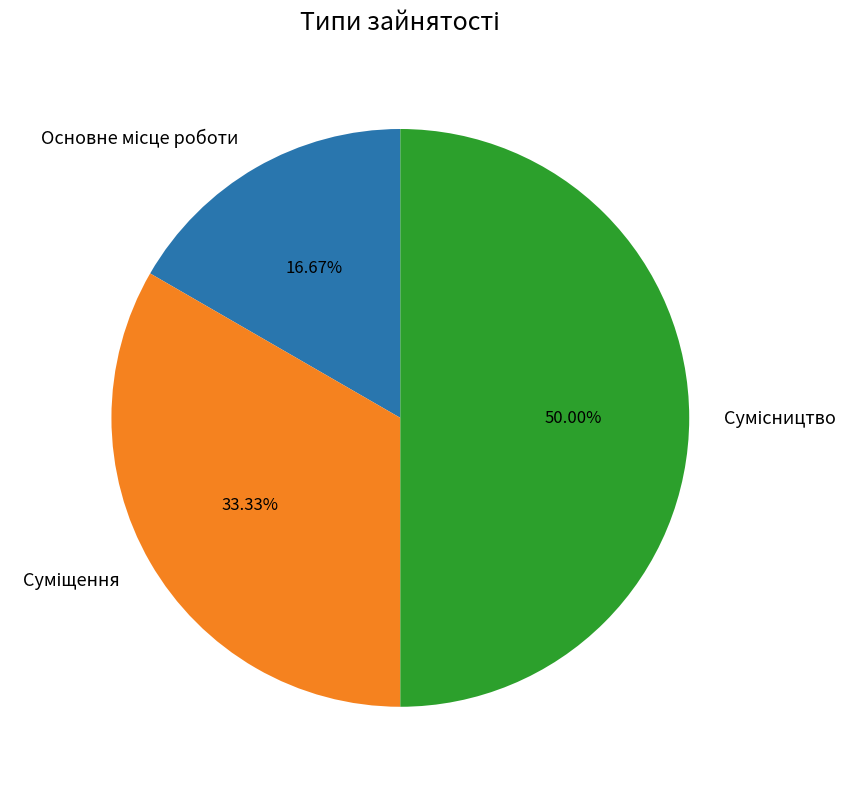

How much of the chart is everything except Основне місце роботи?

83.3%